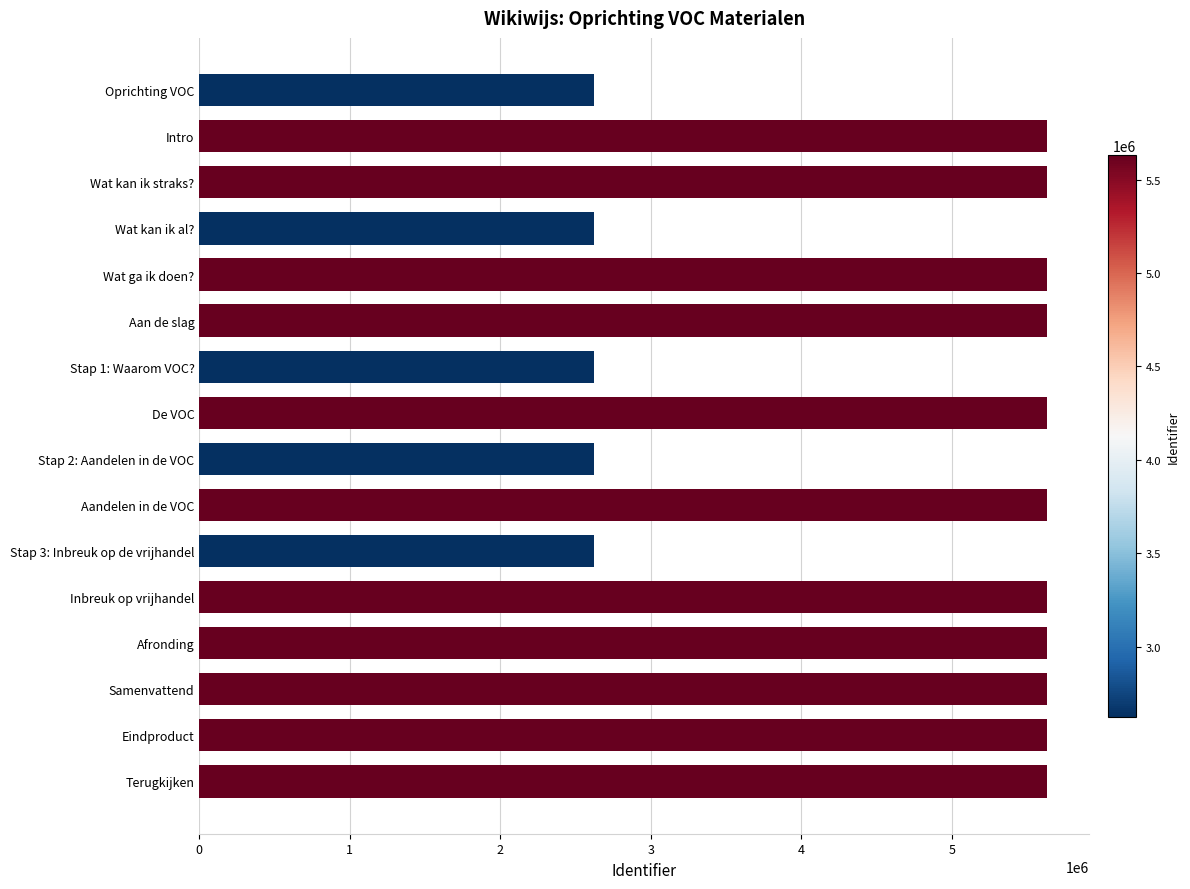

What is the sum of all values?

75078495